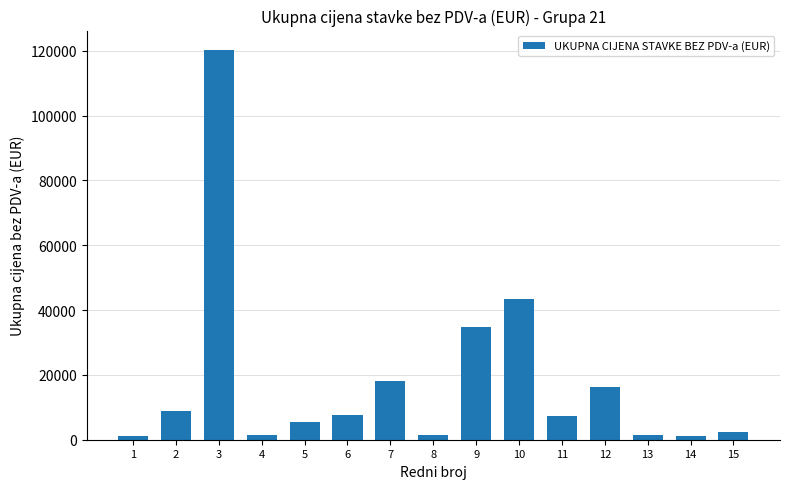

What is the difference between the second highest and minimum values?

42314.4